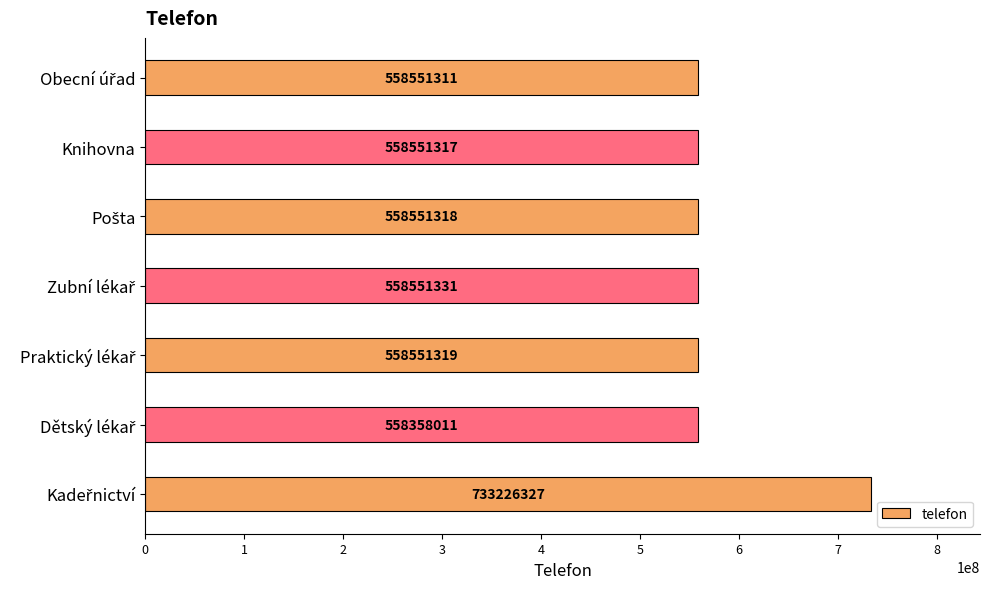

What is the difference between the maximum and minimum values?

174868316